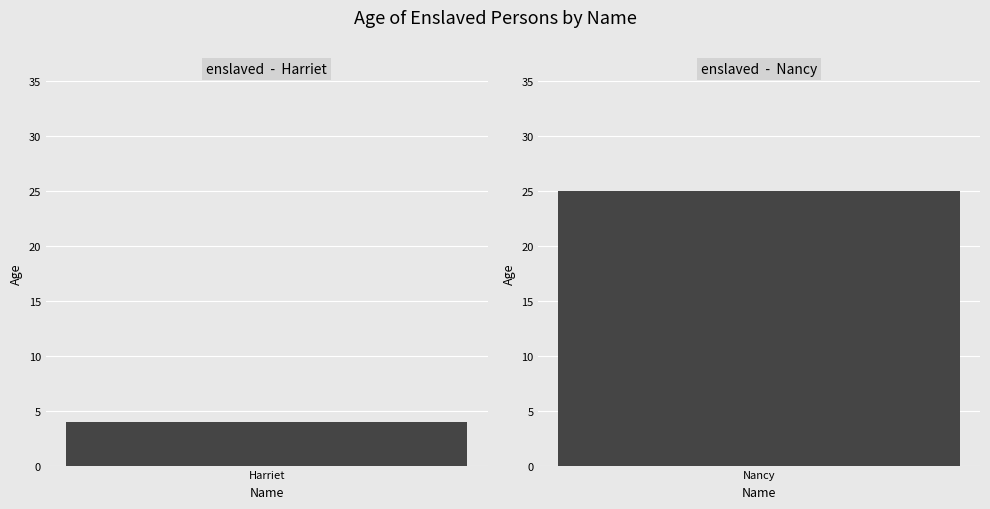

Is it true that the value at Nancy is 44?

False